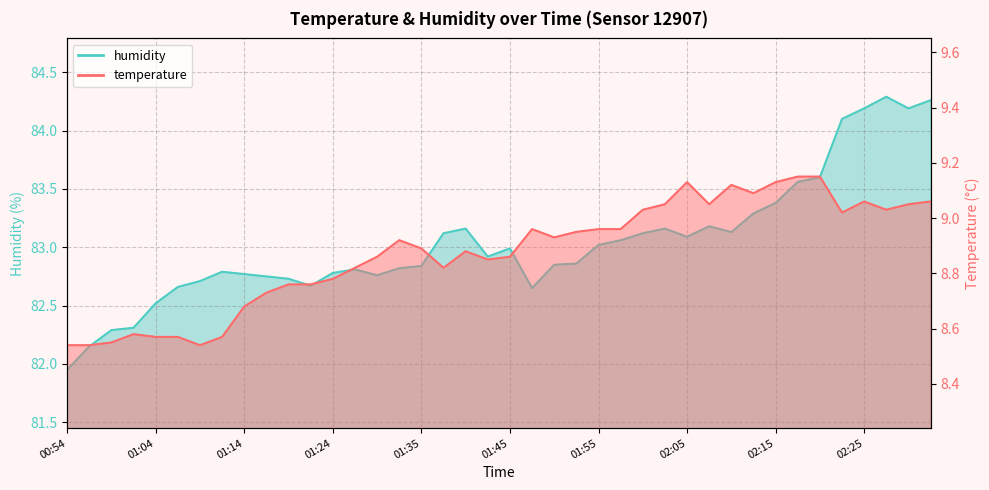

What is the difference between the temperature values at 01:42 and 01:50?

0.1